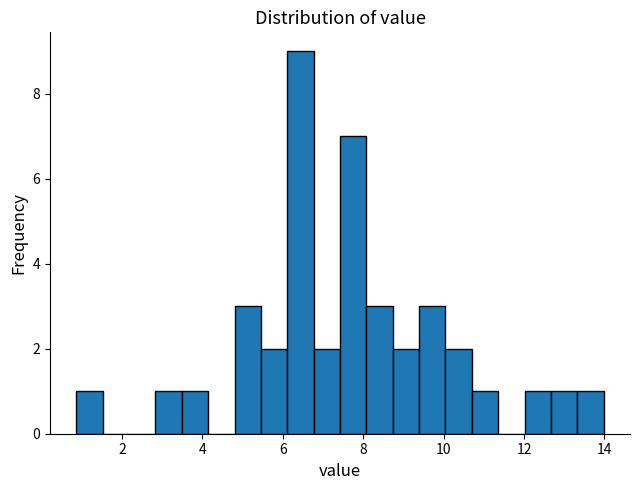

Read against the x-axis, roughly where is the centre of the tallest bar?

6.4